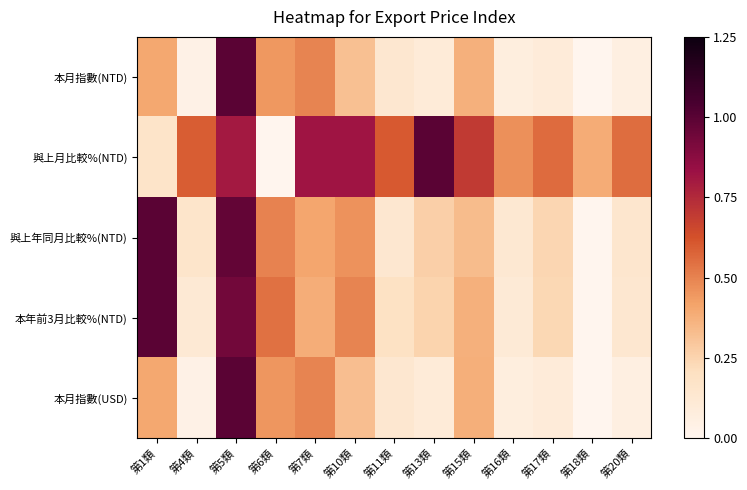

Count the number of categories in the chart.

13